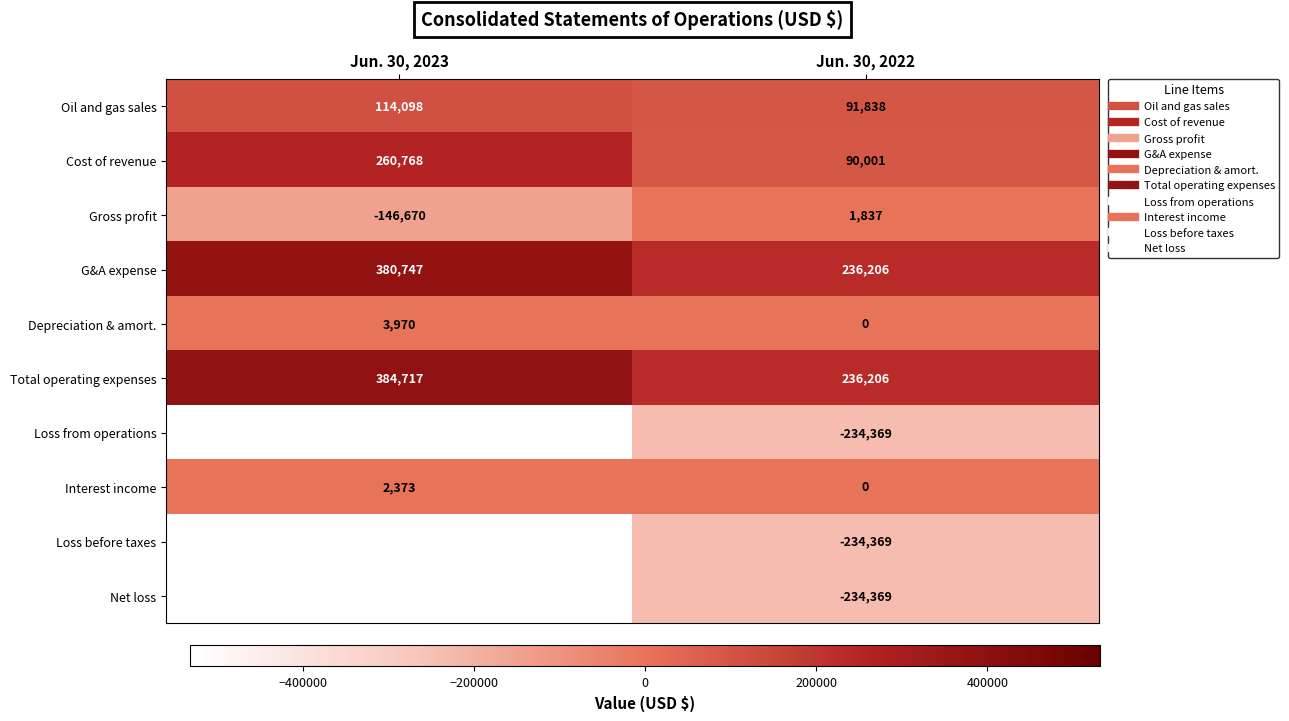

List the labels in order of Oil and gas sales value, largest first.

Jun. 30, 2023, Jun. 30, 2022